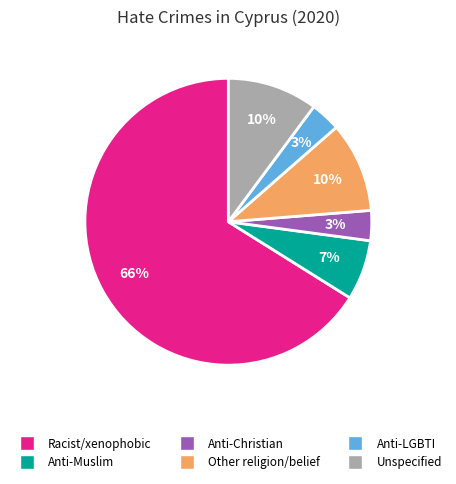

To the nearest percent, what is the average slice percentage?

17%